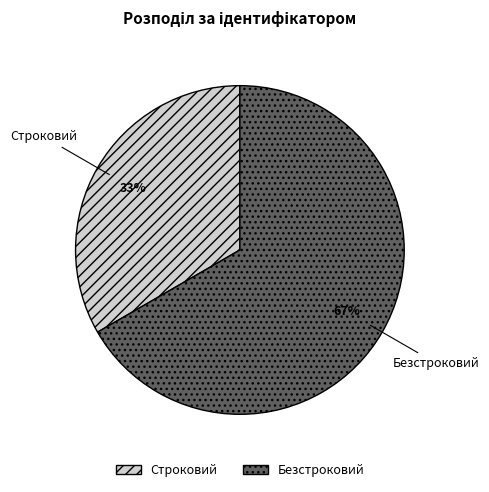

What is the largest slice in the pie chart?

Безстроковий